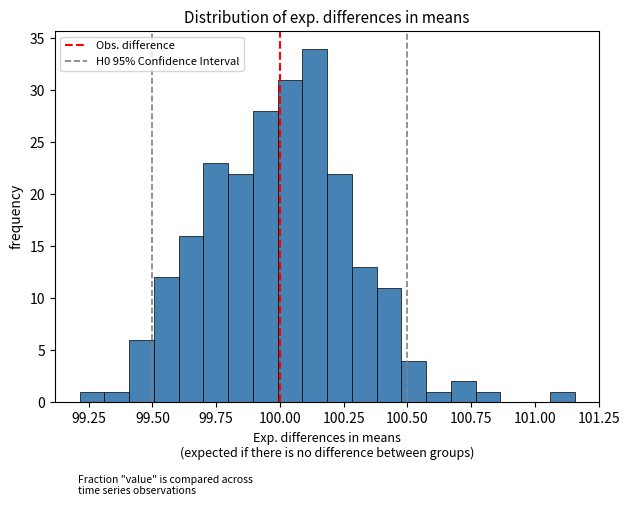

Around what value on the x-axis is the tallest bar? Give the approximate position of its centre, as read against the axis.

100.15